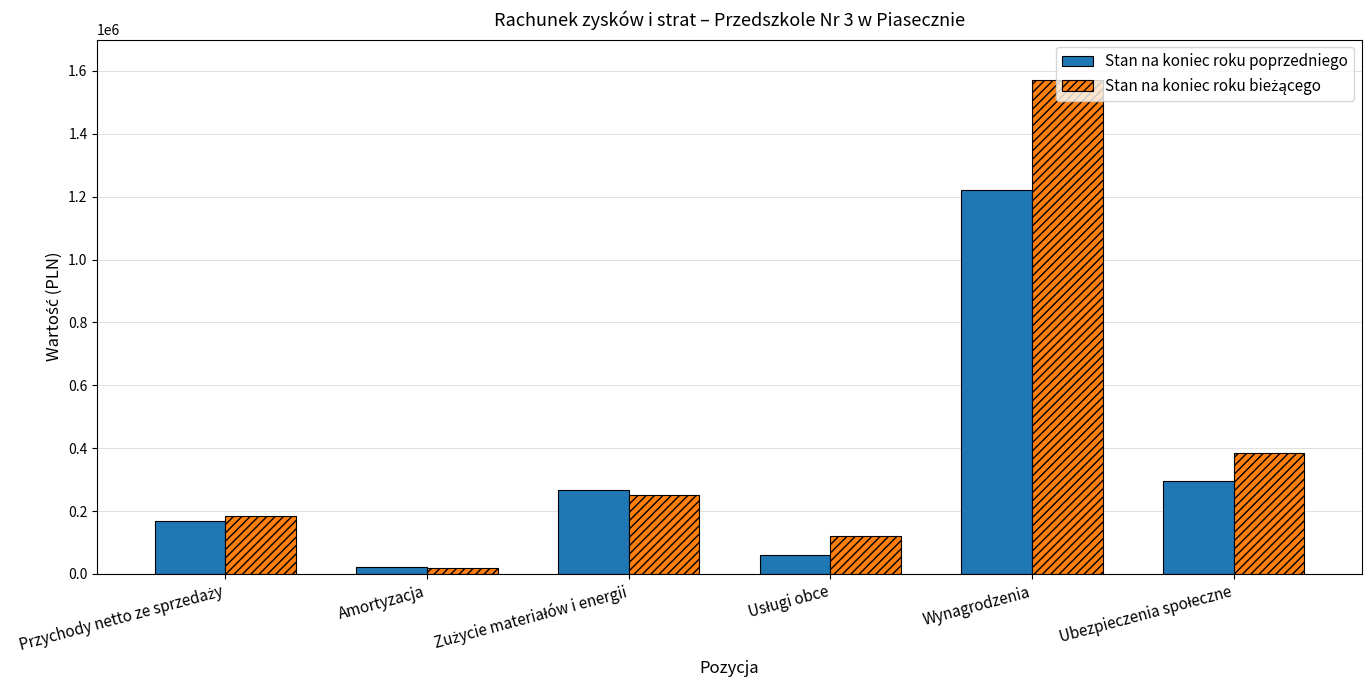

Is it true that Stan na koniec roku poprzedniego equals 399802.5 at Wynagrodzenia?

False